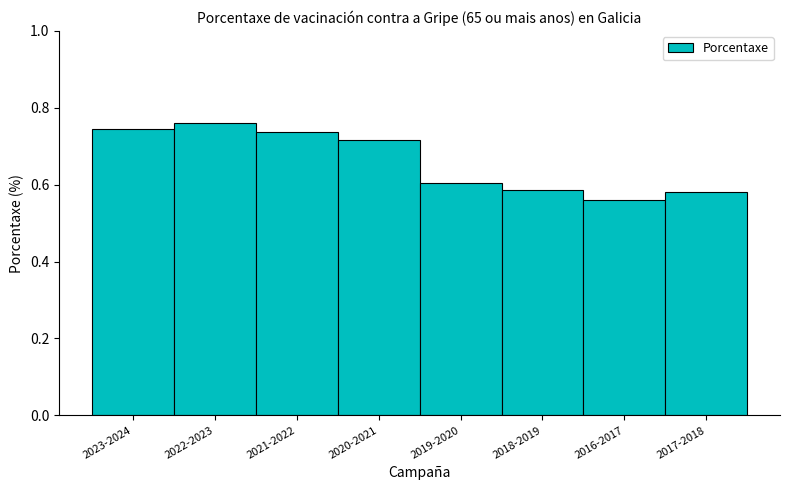

How many values are between 0 and 1?

8